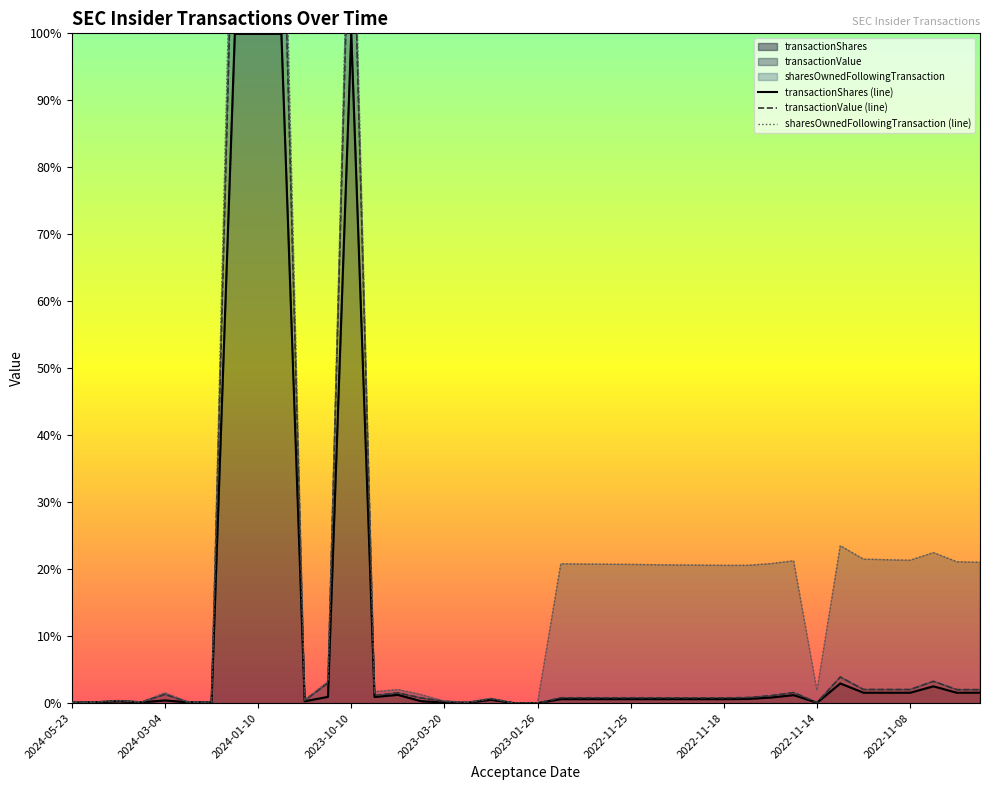

True or false: transactionValue (line) and sharesOwnedFollowingTransaction (line) intersect in this chart.

False